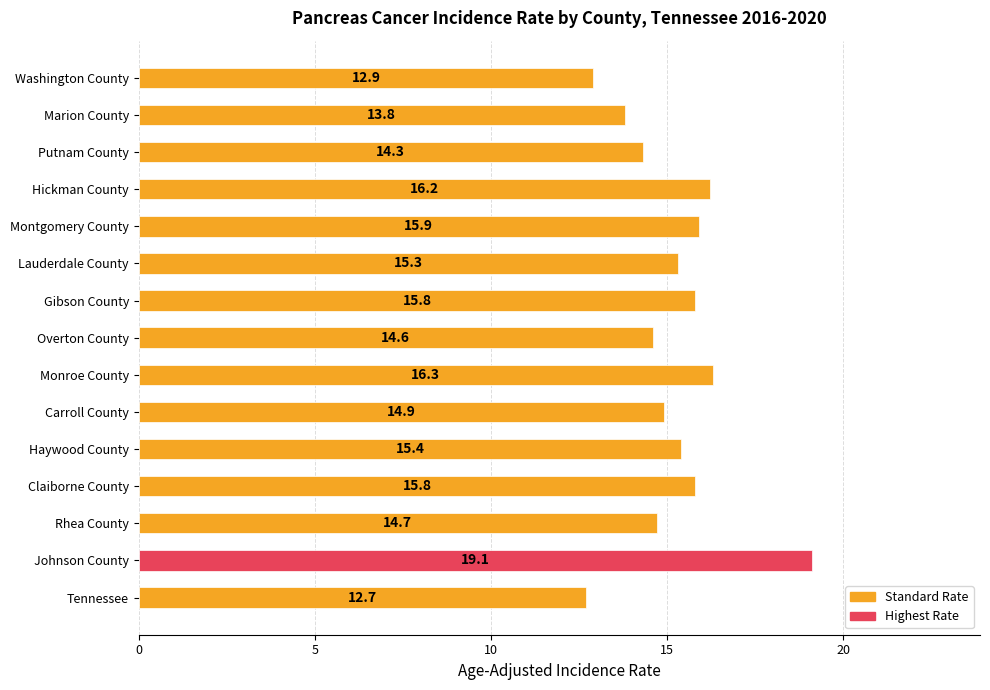

Does the chart contain any negative values?

No